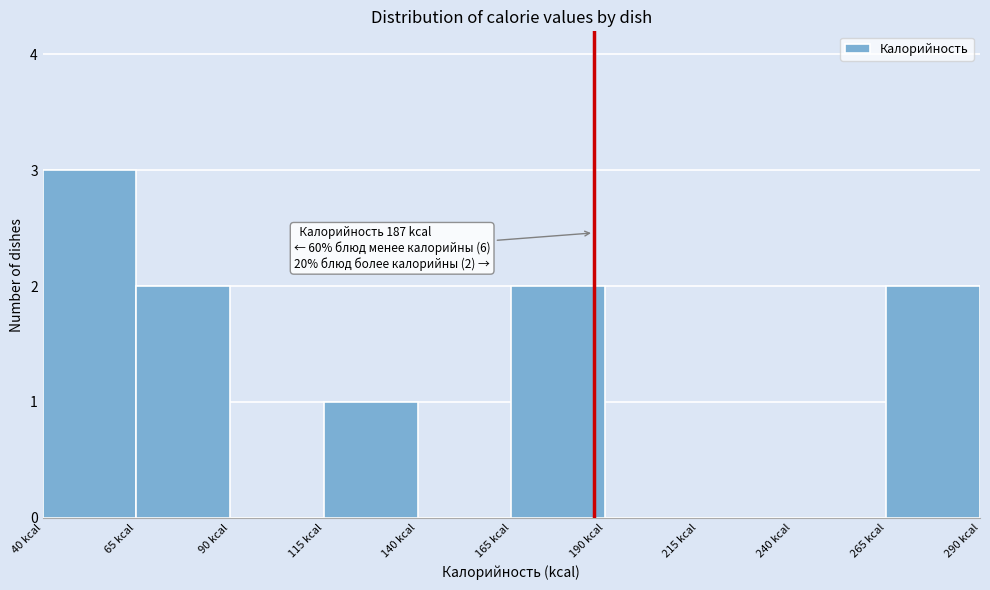

Which range on the x-axis has the tallest bar?

40 to 65